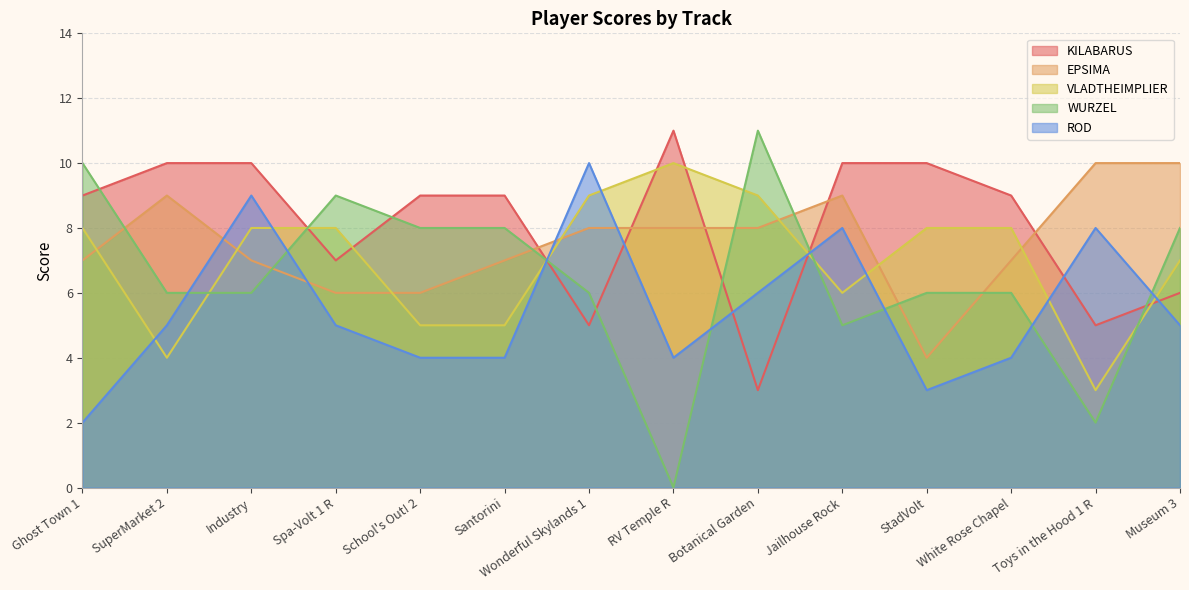

What position from the left is White Rose Chapel?

12